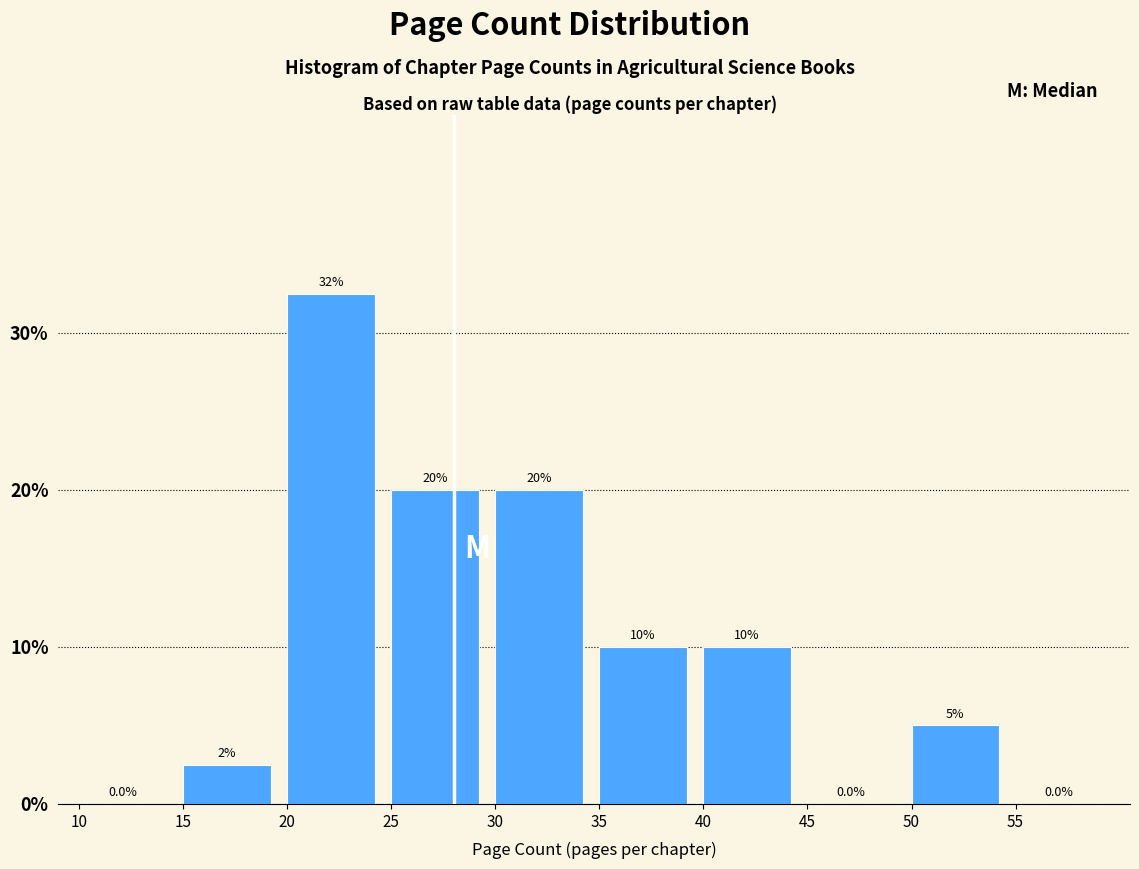

Over which range of the x-axis is the bar tallest?

20 to 25